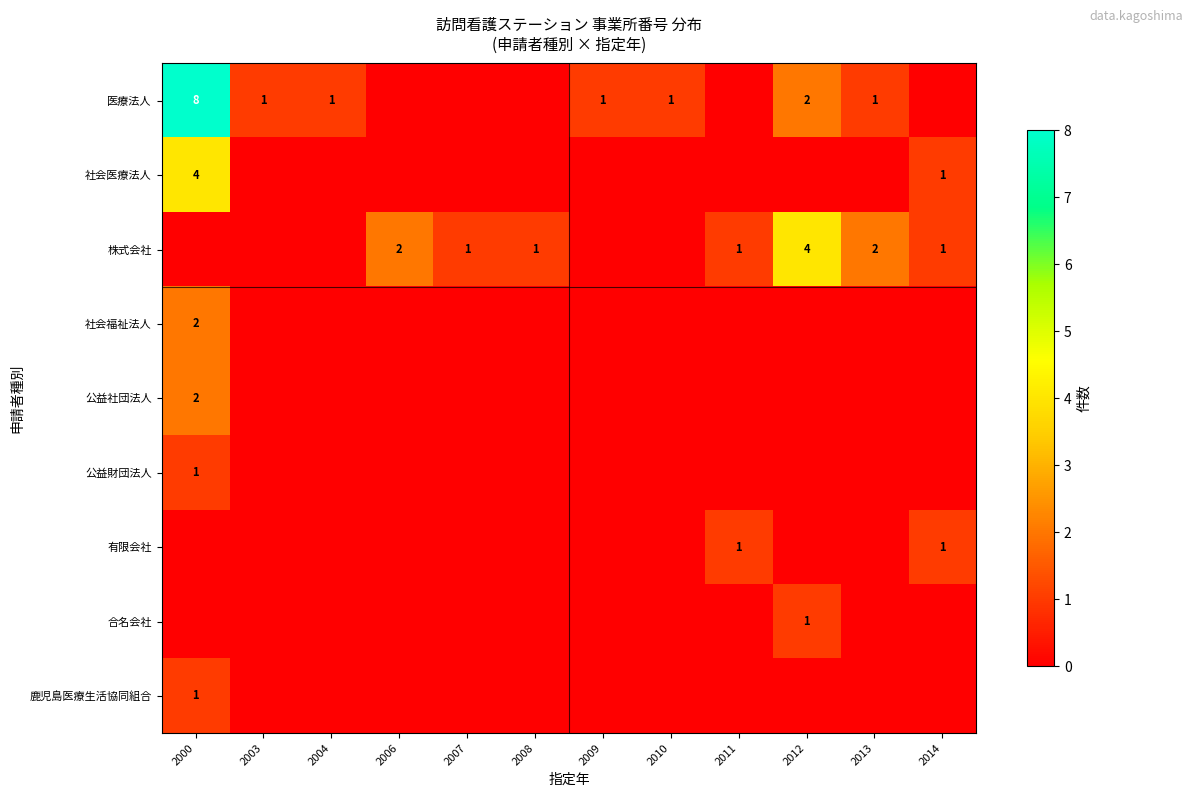

At which category does the chart reach its minimum across all series?

2006